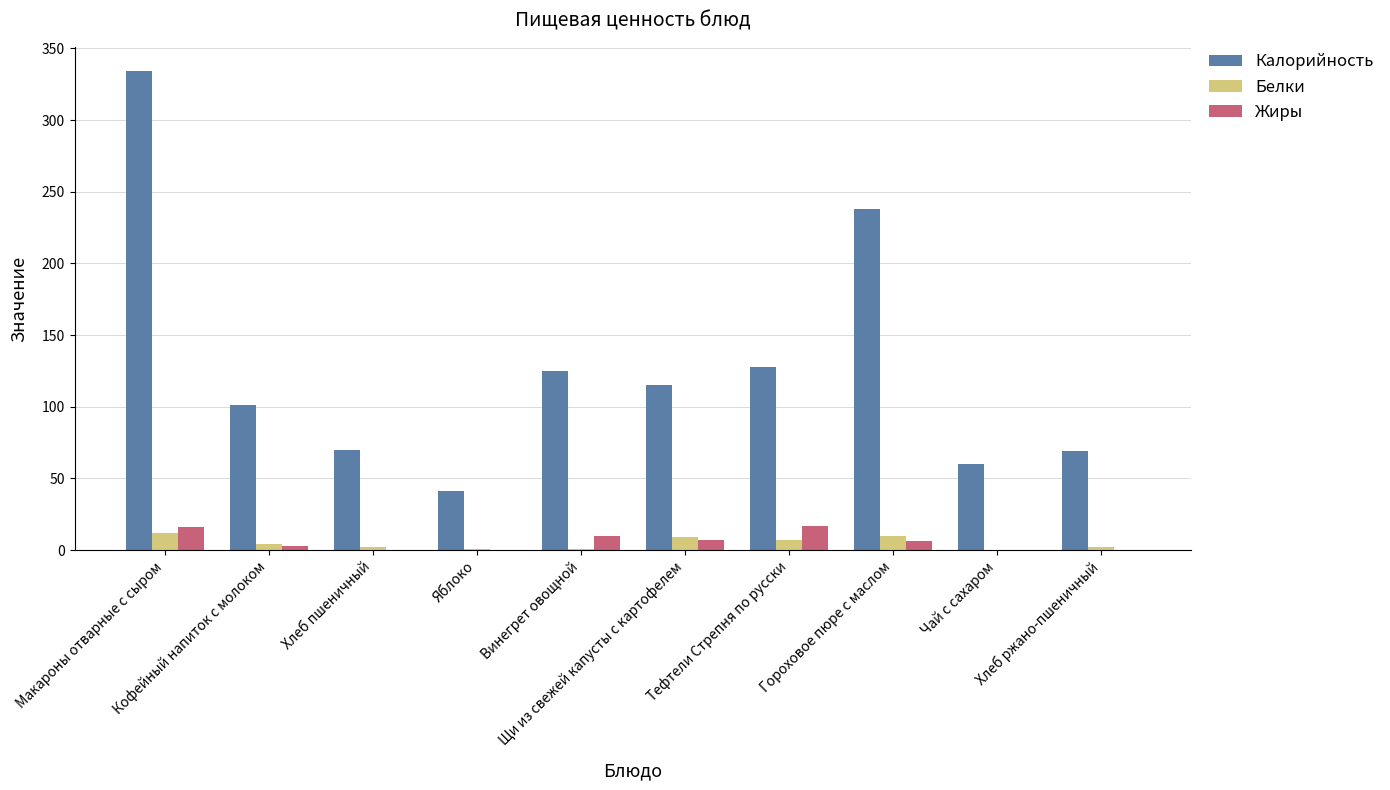

At which category does the chart reach its minimum across all series?

Хлеб пшеничный